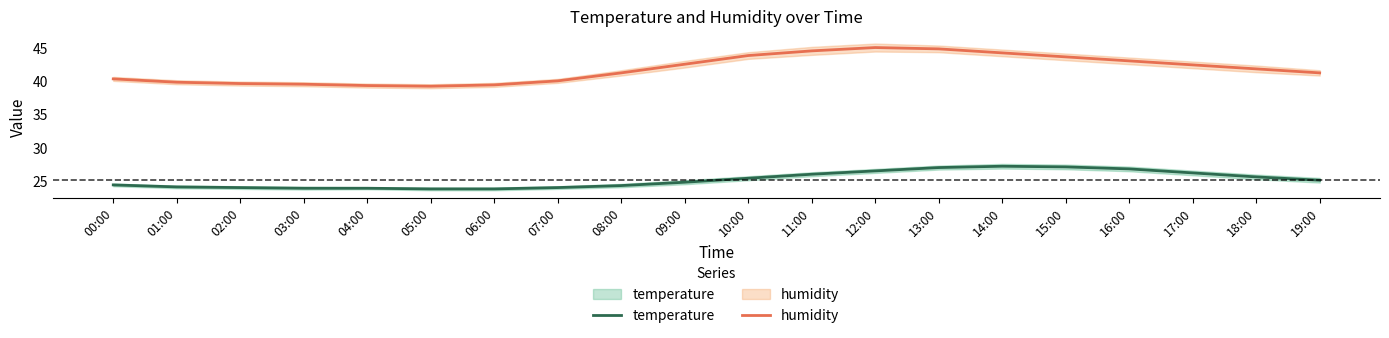

What is the difference between the maximum and second lowest values in the humidity series?

5.7